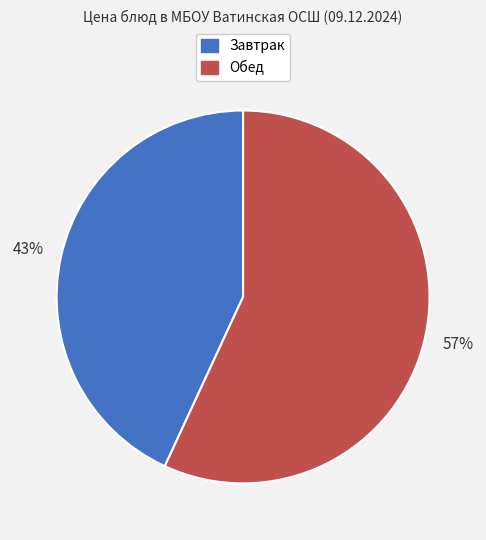

To the nearest percent, what is the difference between the largest and smallest slice percentages?

14%